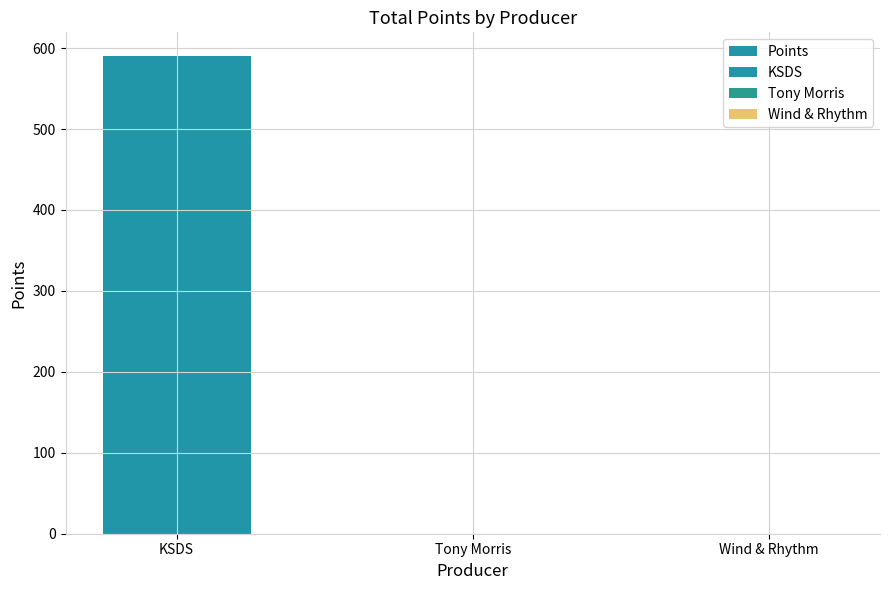

The chart shows a value of 590 at KSDS. True or false?

True